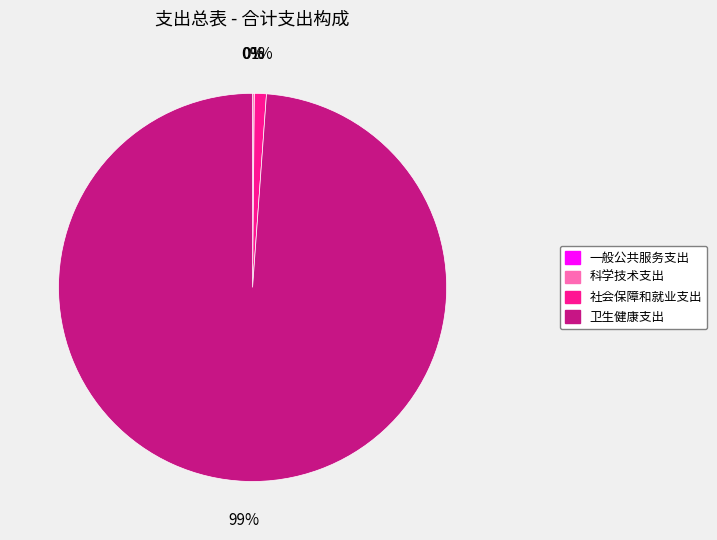

What percentage is the 社会保障和就业支出 slice, to the nearest percent?

1%